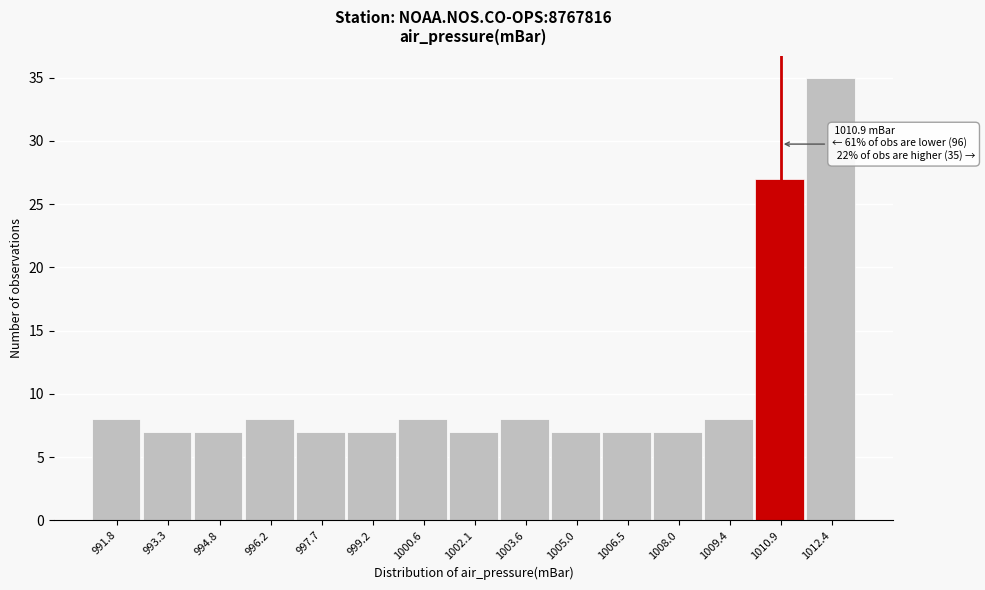

Over which range of the x-axis is the bar tallest?

1011.6 to 1013.2